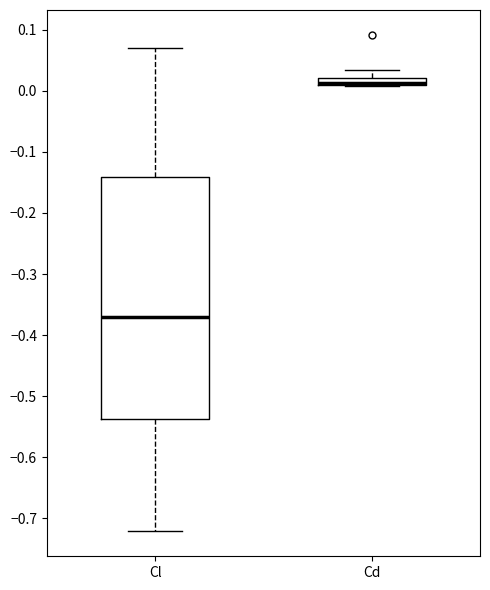

Comparing the boxes themselves (not the whiskers), which one is the tallest?

Cl